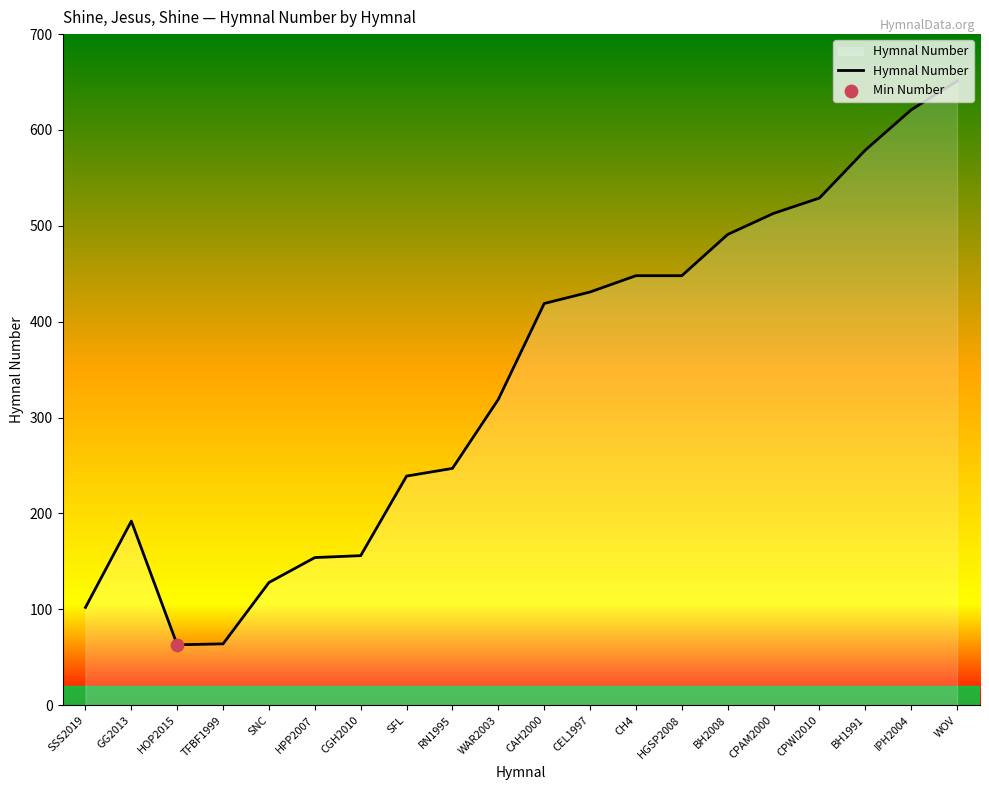

What is the change in value from SFL to WOV?

+412